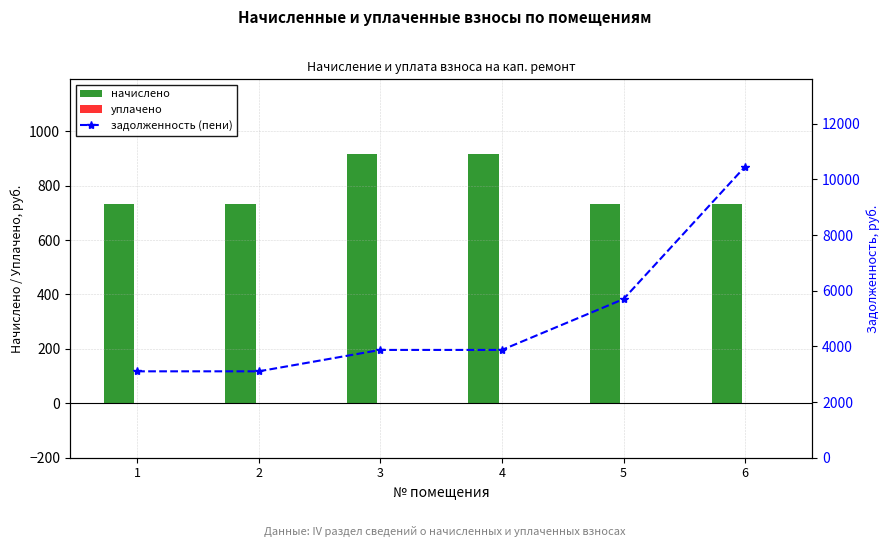

Count the number of categories in the chart.

6